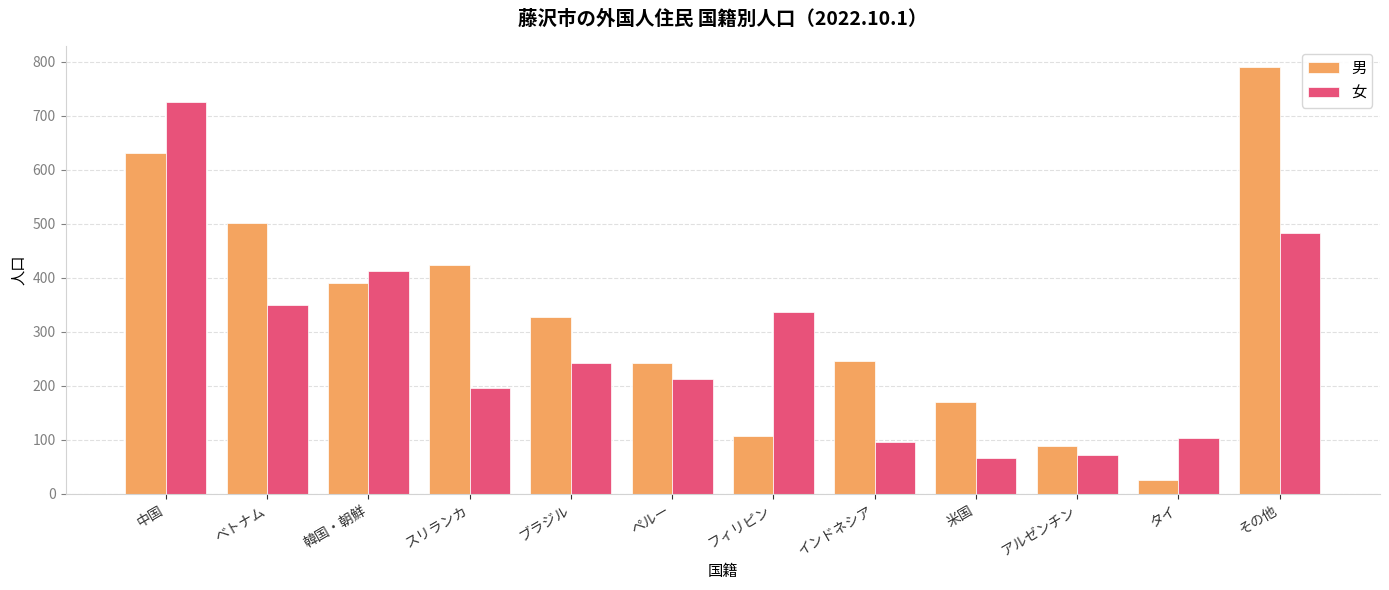

Which series changed the most between ブラジル and インドネシア?

女